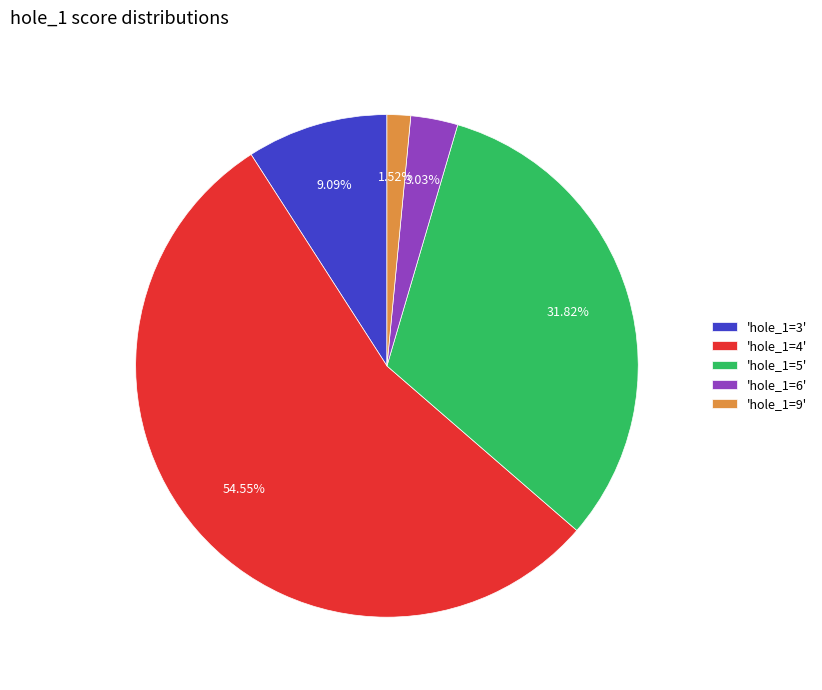

Between 'hole_1=3' and 'hole_1=4', which is larger?

'hole_1=4'